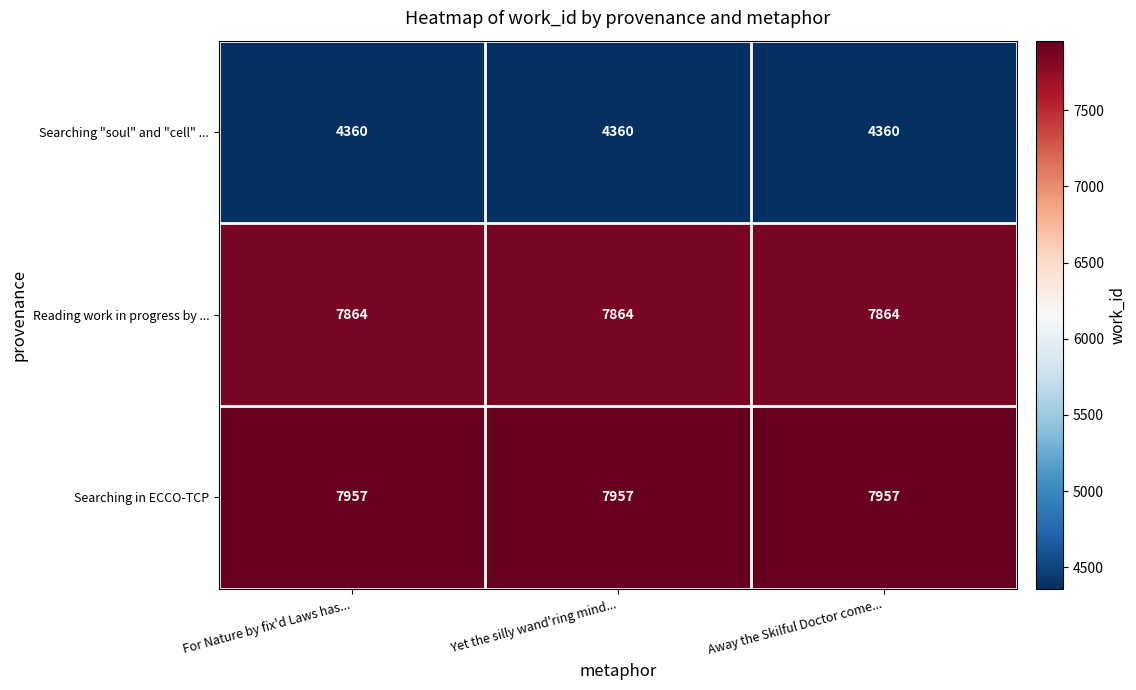

What is the lowest value of the Searching "soul" and "cell" ... series?

4360